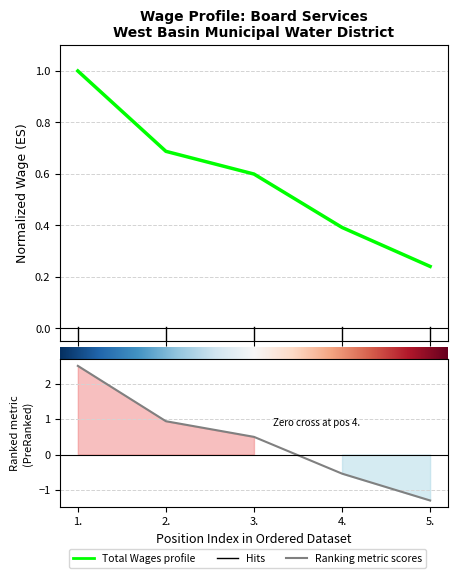

What is the change in value from 2. to 4.?

-0.3